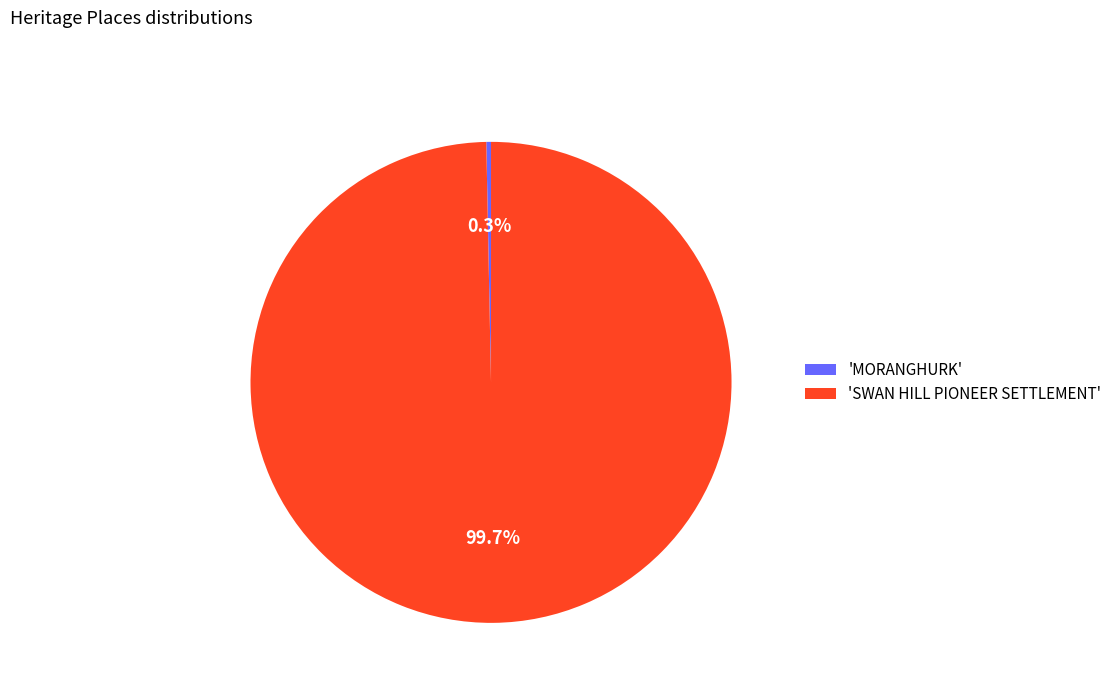

How many segments does this pie chart have?

2